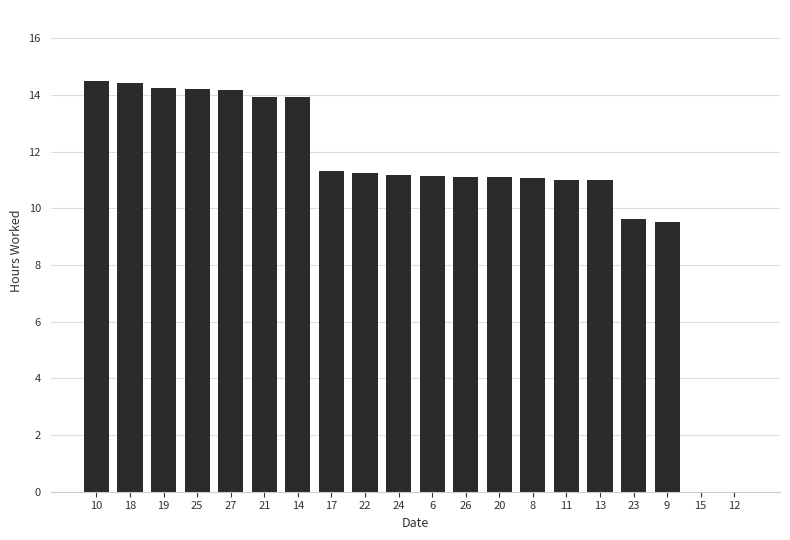

What is the maximum value shown in the chart?

14.5